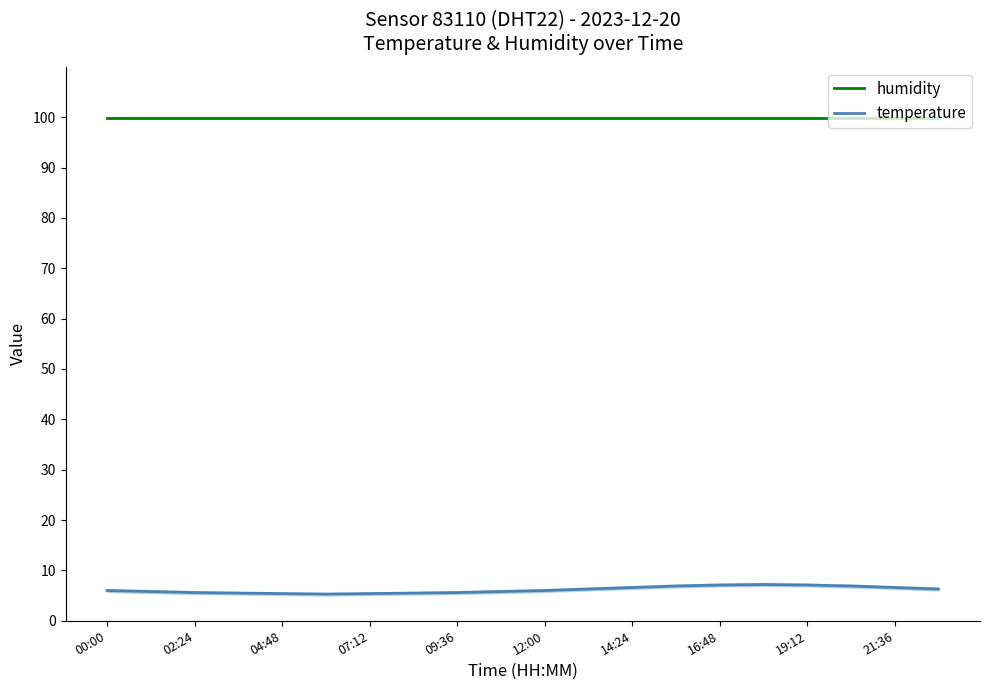

Reading right to left, transcribe all the data shown in this chart.

humidity: 99.9	99.9	99.9	99.9	99.9	99.9	99.9	99.9	99.9	99.9	99.9	99.9	99.9	99.9	99.9	99.9	99.9	99.9	99.9	99.9
temperature: 6.3	6.6	6.9	7.1	7.2	7.1	6.9	6.6	6.3	6.0	5.8	5.6	5.5	5.4	5.3	5.4	5.5	5.6	5.8	6.0